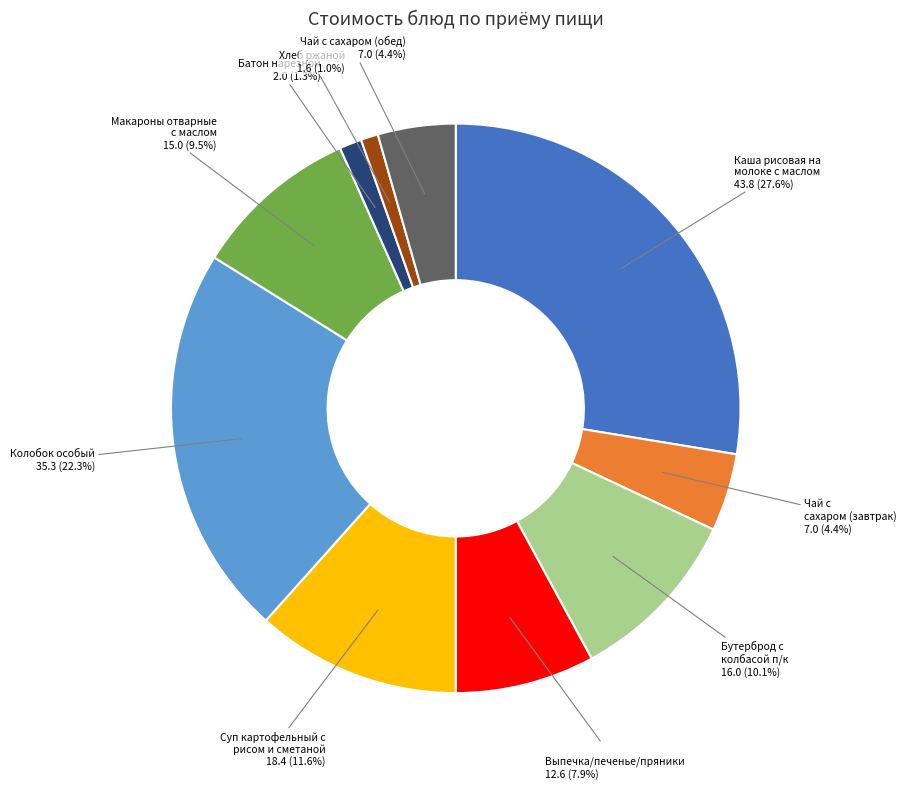

Which has a higher value, Хлеб ржаной or Суп картофельный с рисом и сметаной?

Суп картофельный с рисом и сметаной